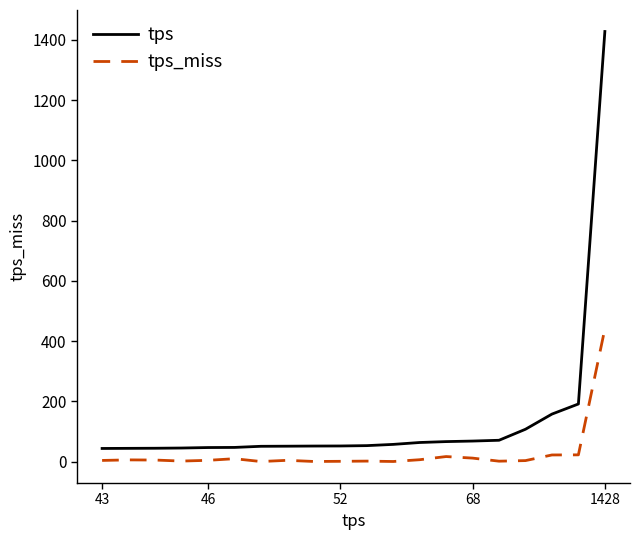

What is the greatest value displayed?

1428.1